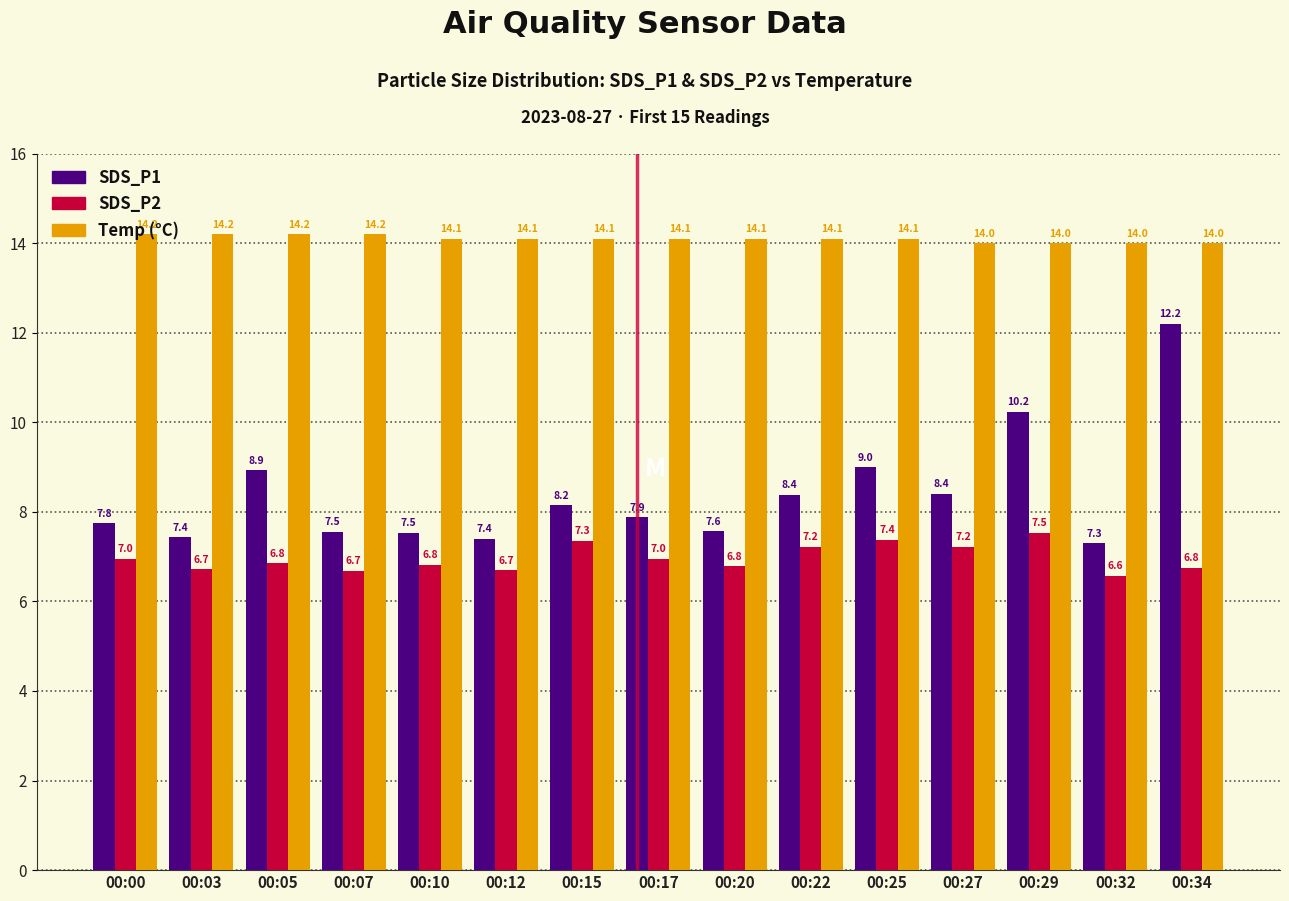

What is the difference between the highest and lowest values at 00:25?

6.7